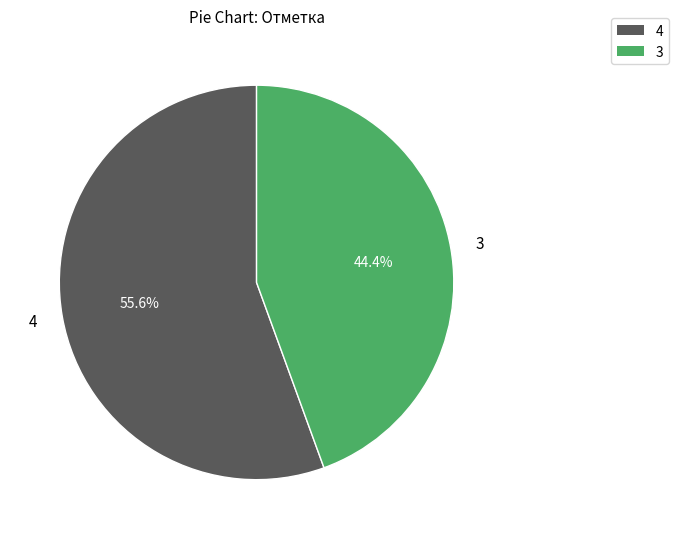

Between 4 and 3, which is larger?

4